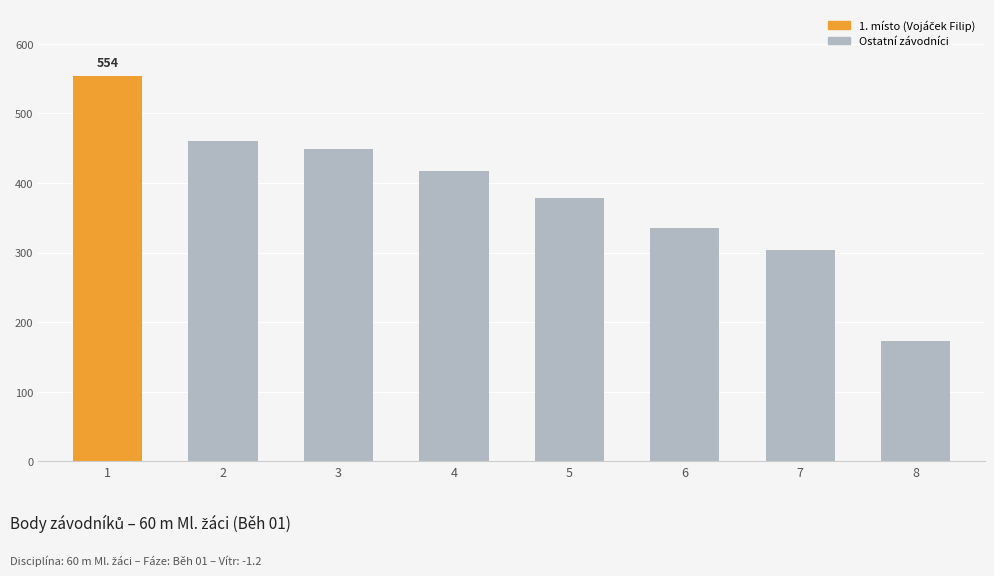

What is the value of the 3rd bar from the left?

449